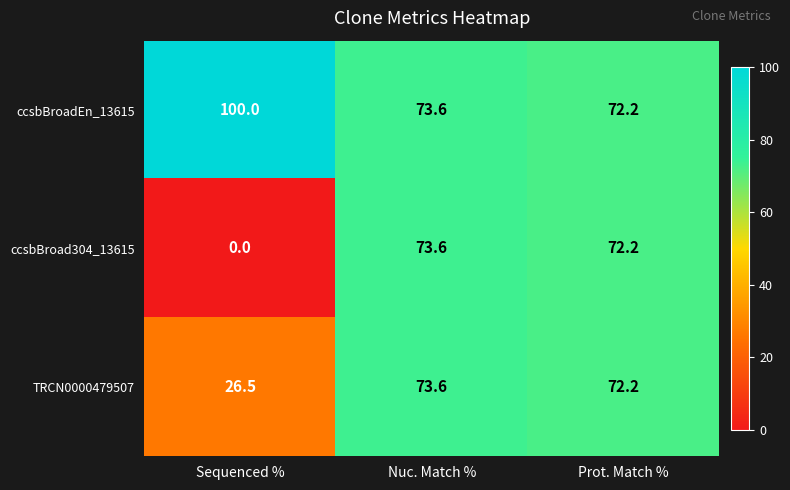

True or false: ccsbBroadEn_13615 has a value of 100.0 at Sequenced %.

True